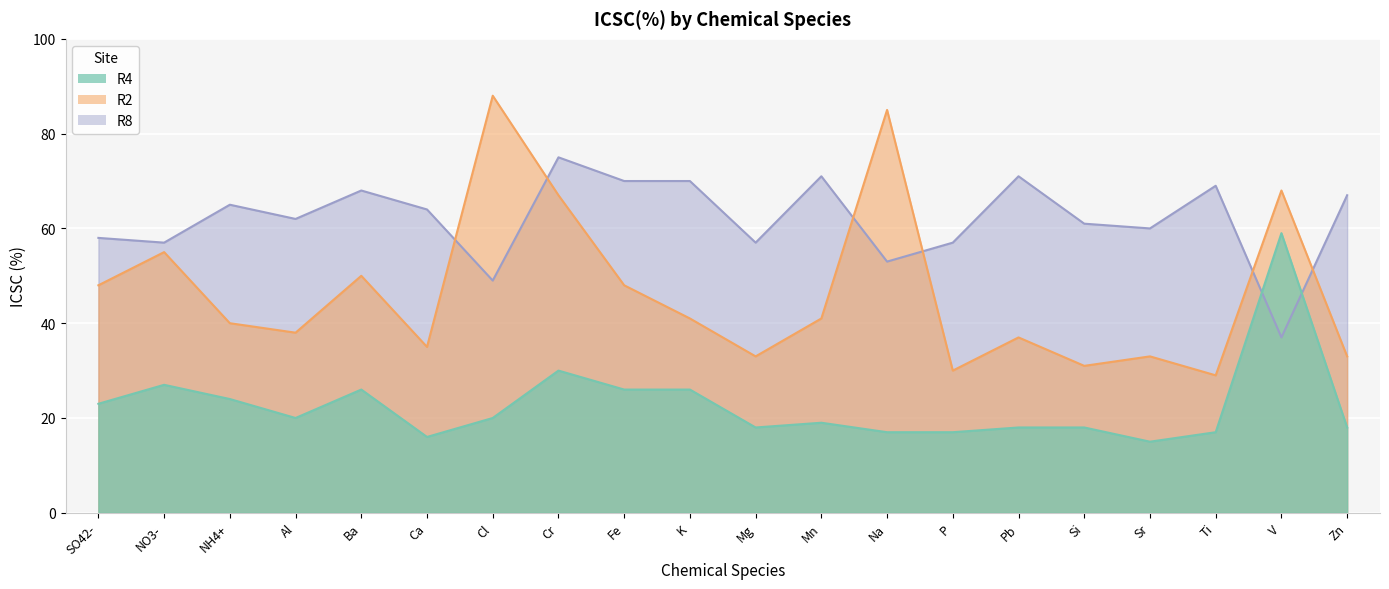

Which series has the widest spread of values?

R2